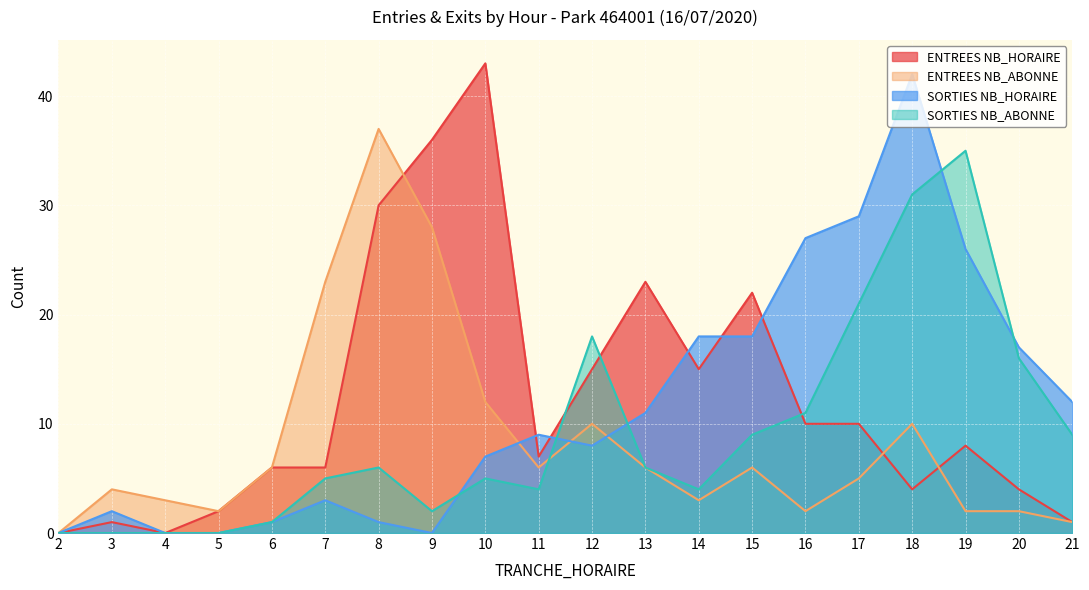

At which category does ENTREES NB_HORAIRE reach its first local valley?

4